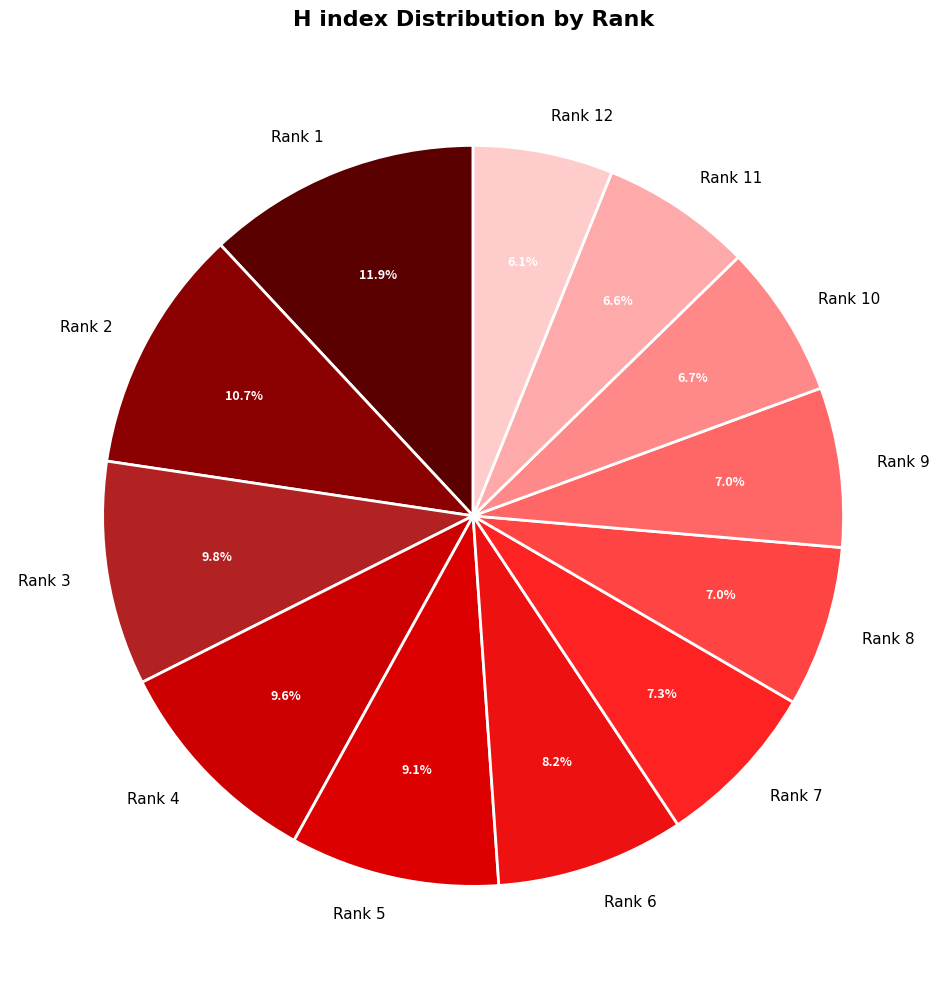

Does any single category account for the majority?

No